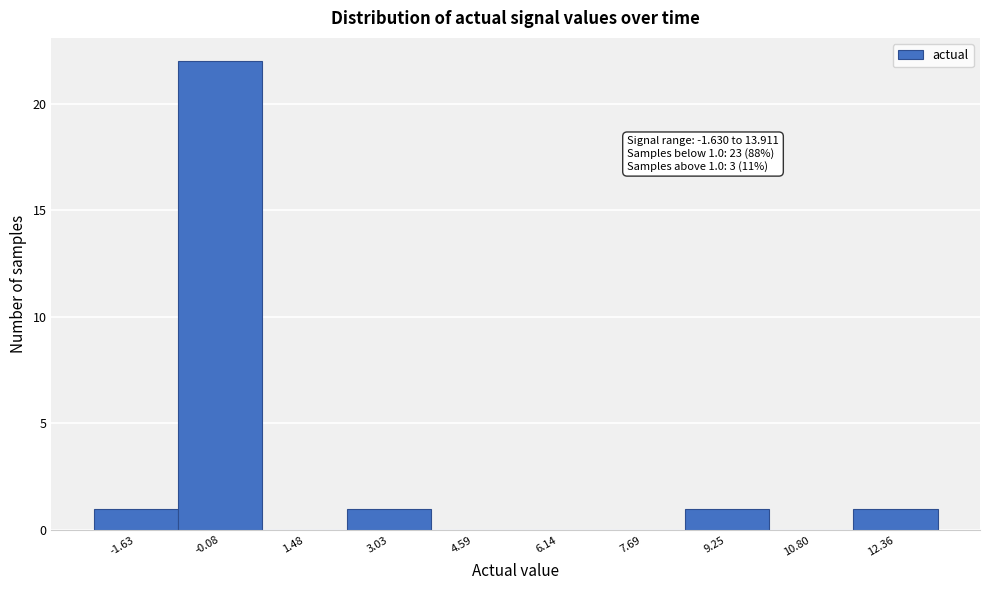

Reading left to right, extract all data points from this chart.

-1.63=1	-0.08=22	1.48=0	3.03=1	4.59=0	6.14=0	7.69=0	9.25=1	10.80=0	12.36=1